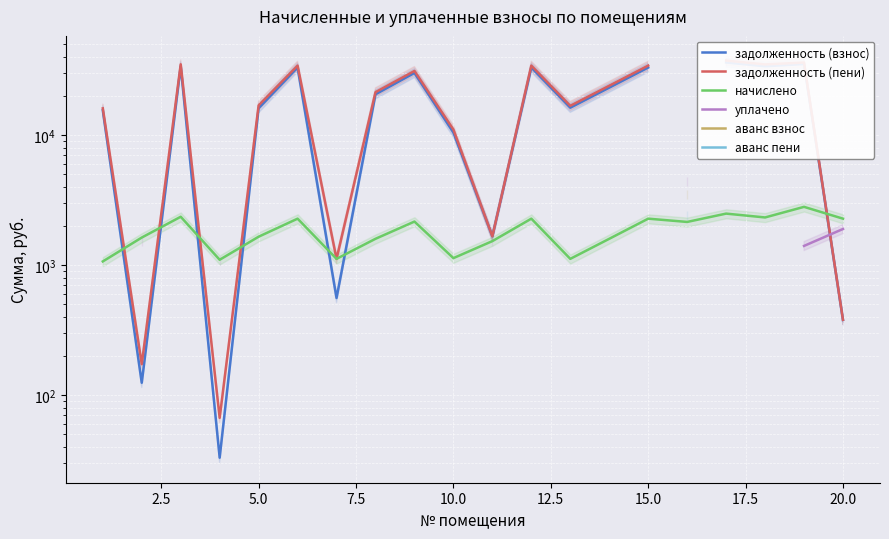

What are all the series names shown in the legend?

задолженность (взнос), задолженность (пени), начислено, уплачено, аванс взнос, аванс пени